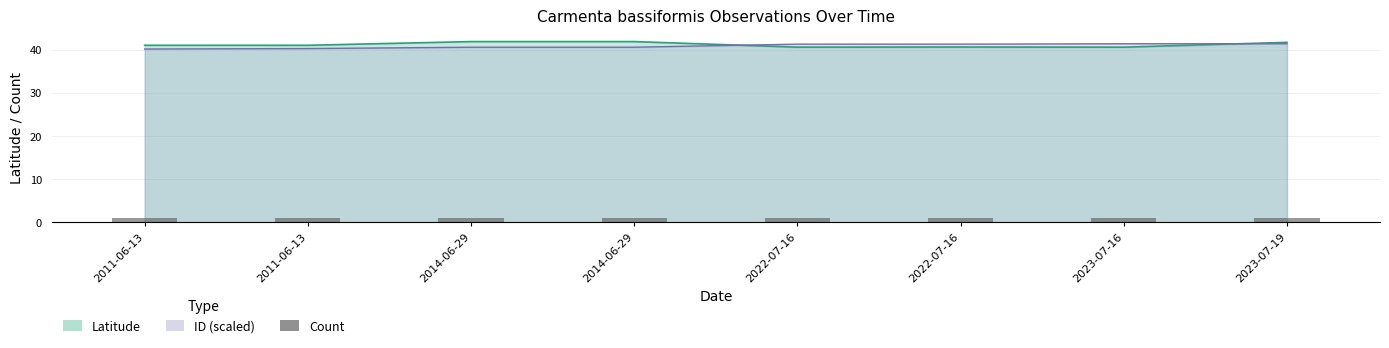

Which series has the largest total across all categories?

Latitude